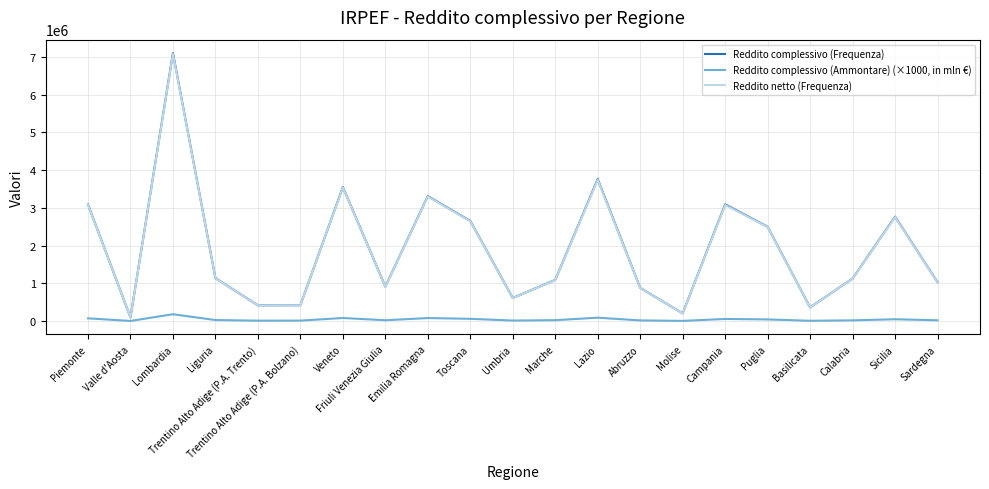

True or false: Reddito complessivo (Ammontare) (×1000, in mln €) has a value of 20580.4 at Friuli Venezia Giulia.

True